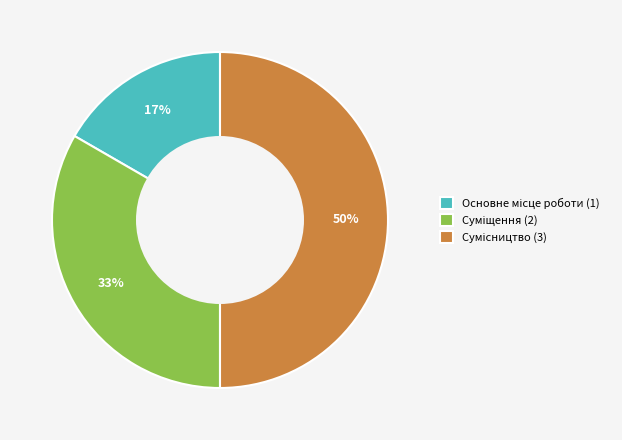

To the nearest percent, what is the average slice percentage?

33%